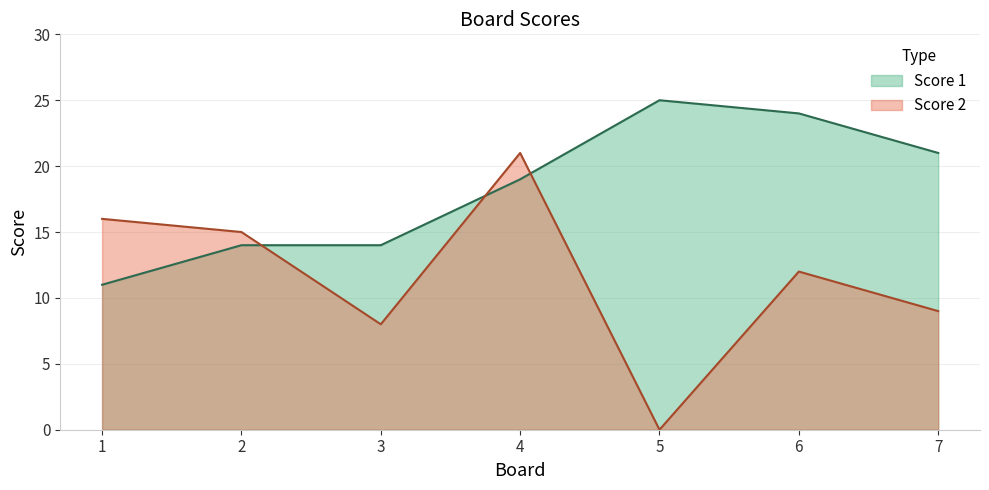

At which label is Score 2 closest to 10?

7